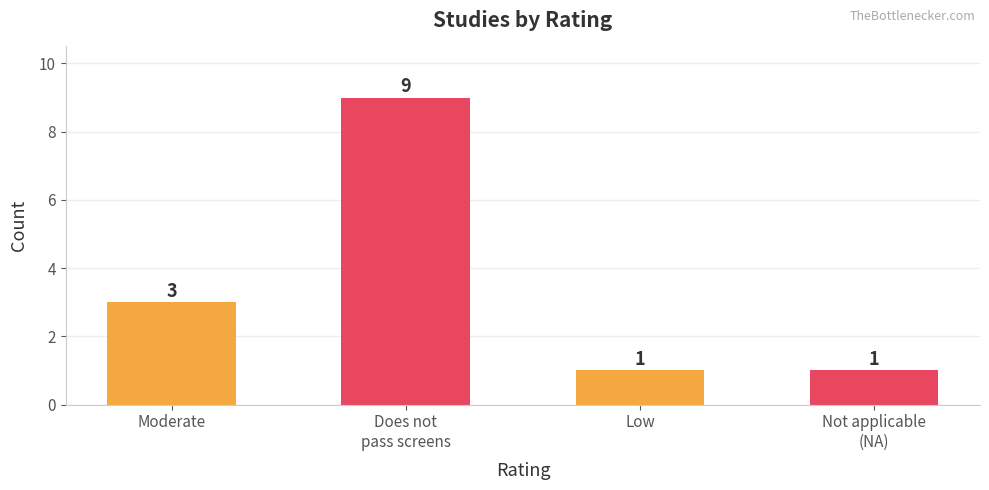

Reading left to right, what are all the values shown in this chart?

3	9	1	1